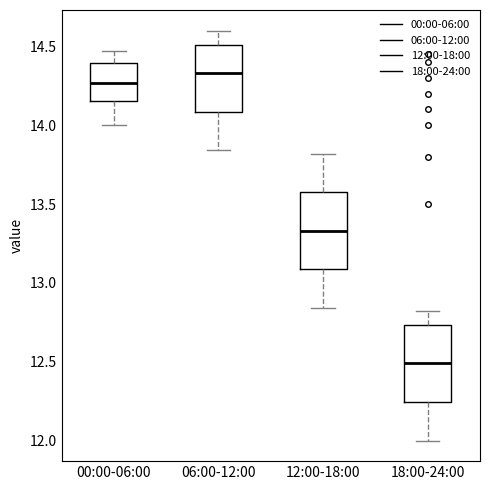

Reading left to right, transcribe this box plot: for each box, give where its median line is, the range the box spans, and where its two whiskers end, as read against the y-axis. The values are not printed on the chart, so give them approximately, as read against the axis.

00:00-06:00: median 14.25, box 14.15 to 14.40, whiskers 14.00 to 14.45
06:00-12:00: median 14.35, box 14.10 to 14.50, whiskers 13.85 to 14.60
12:00-18:00: median 13.35, box 13.10 to 13.60, whiskers 12.85 to 13.80
18:00-24:00: median 12.50, box 12.25 to 12.75, whiskers 12.00 to 12.80